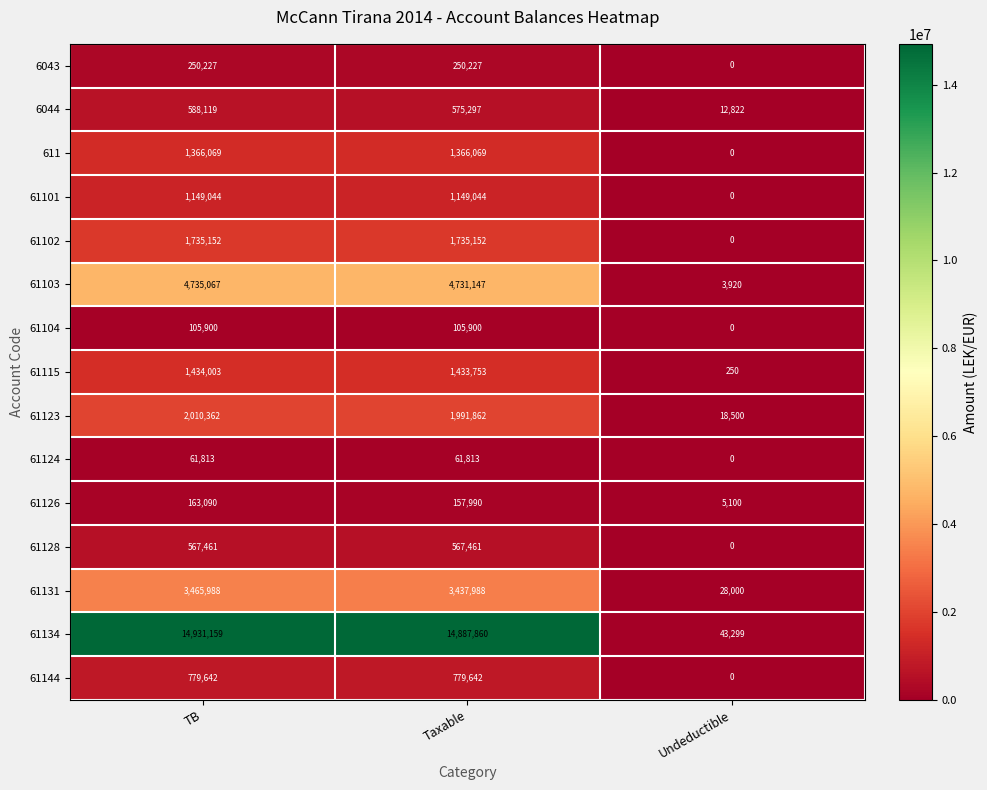

How many series are shown in this chart?

15